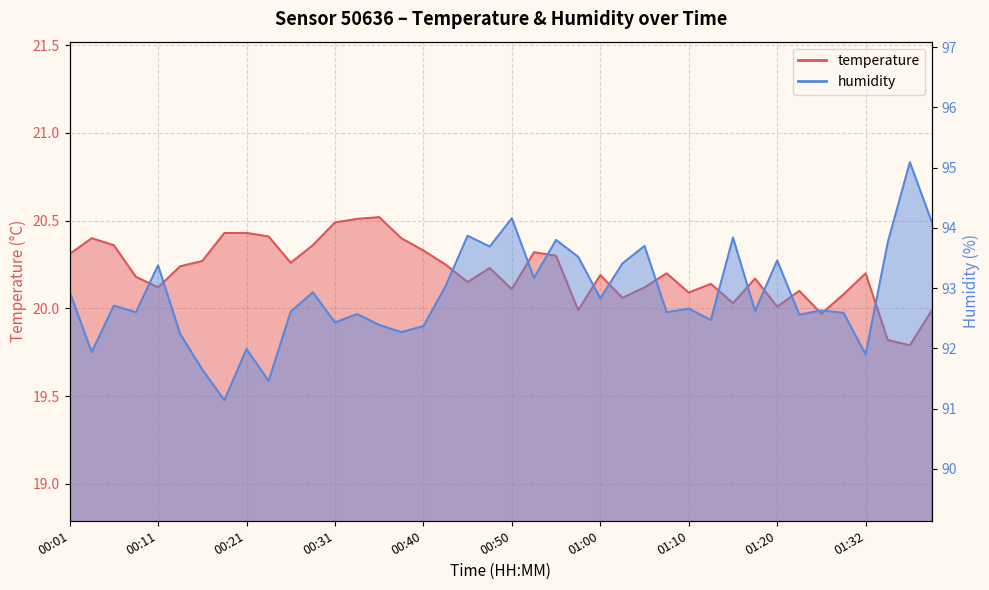

True or false: humidity and temperature cross at least once.

False